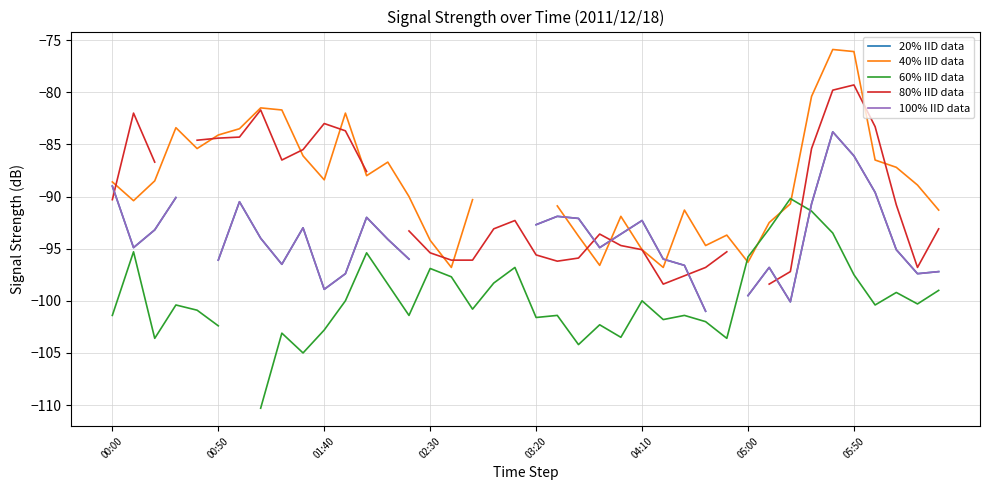

How many categories are shown in the chart?

40